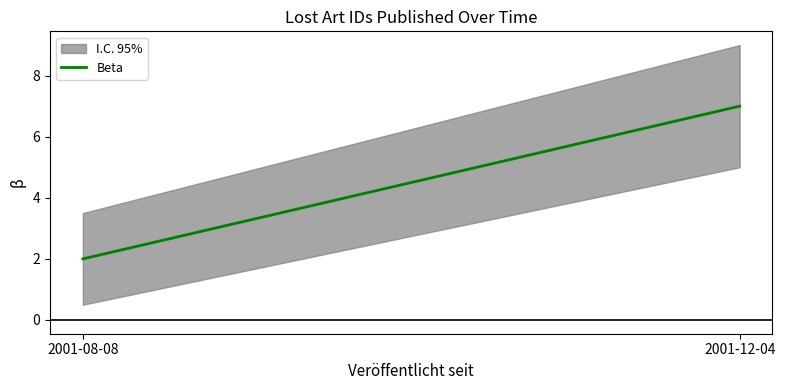

True or false: the data shows 7 at 2001-12-04.

True